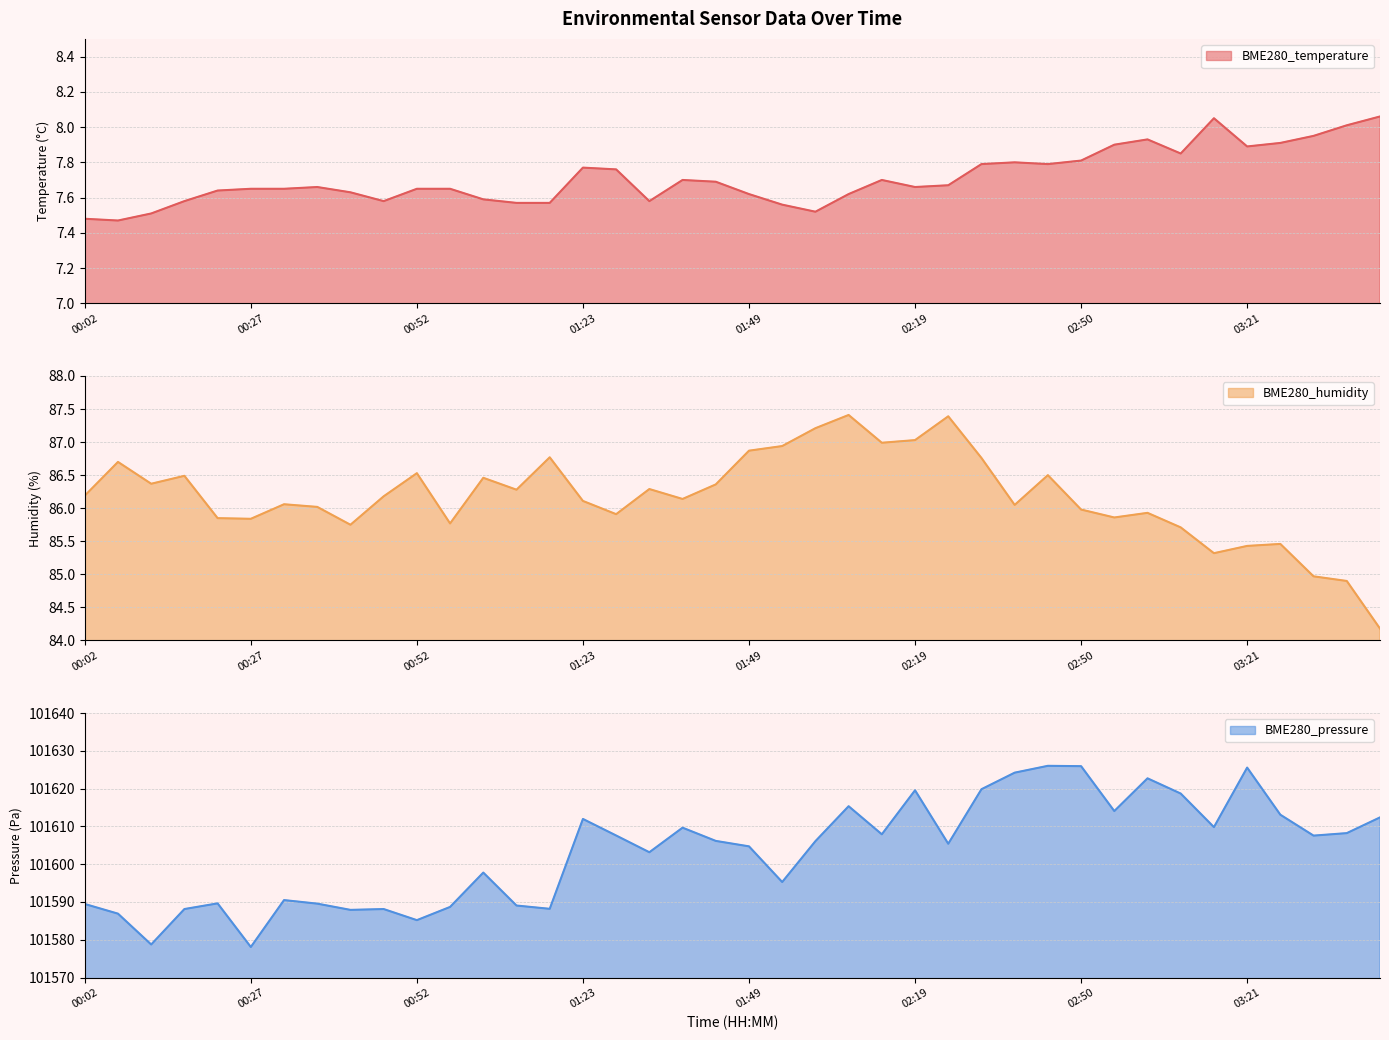

At which category does the chart reach its minimum across all series?

00:07